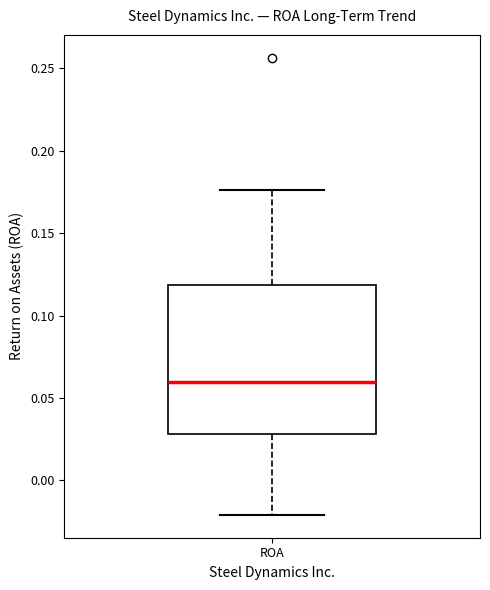

Read this box plot against the y-axis: the position of the median line, the range covered by the box, and the ends of both whiskers. The values are not printed on the chart, so give them approximately, as read against the axis.

median 0.060, box 0.030 to 0.120, whiskers -0.020 to 0.175